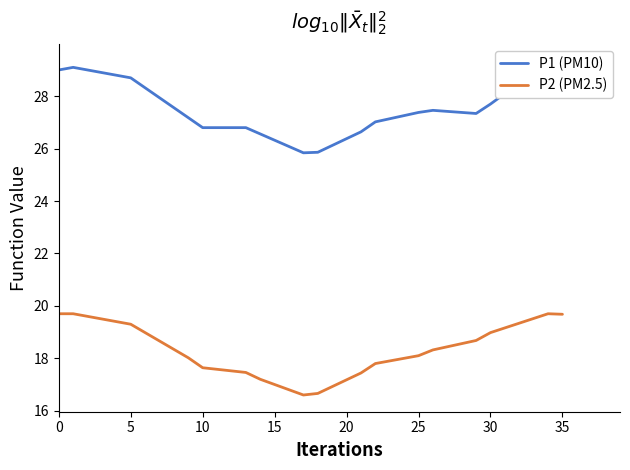

Where is P1 (PM10) nearest to the value 27?

22